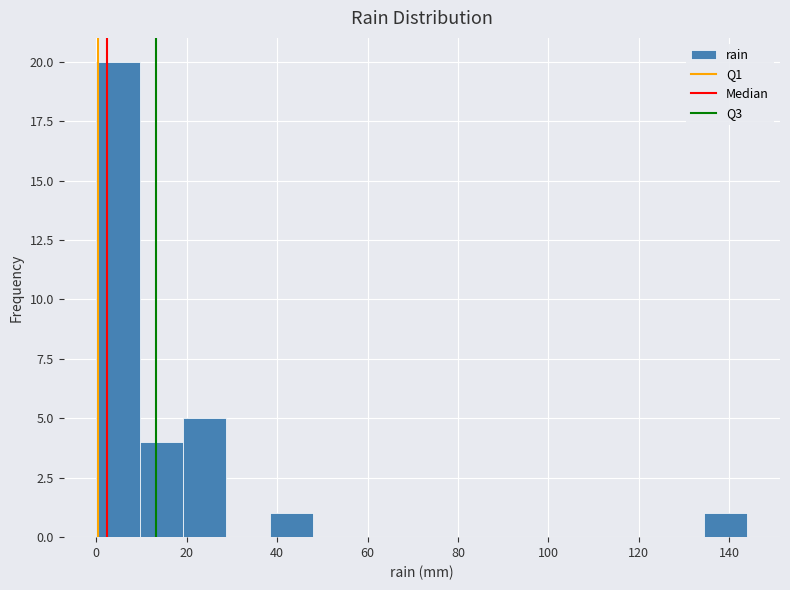

Reading left to right, list every bar in this chart as the range it spans on the x-axis followed by its height. Neither the bar edges nor the heights are printed on the chart, so give them approximately, as read against the axes.

0.0 to 9.6: 20
9.6 to 19.2: 4
19.2 to 28.8: 5
28.8 to 38.4: 0
38.4 to 48.0: 1
48.0 to 57.6: 0
57.6 to 67.2: 0
67.2 to 76.8: 0
76.8 to 86.4: 0
86.4 to 96.0: 0
96.0 to 105.6: 0
105.6 to 115.2: 0
115.2 to 124.8: 0
124.8 to 134.4: 0
134.4 to 144.0: 1